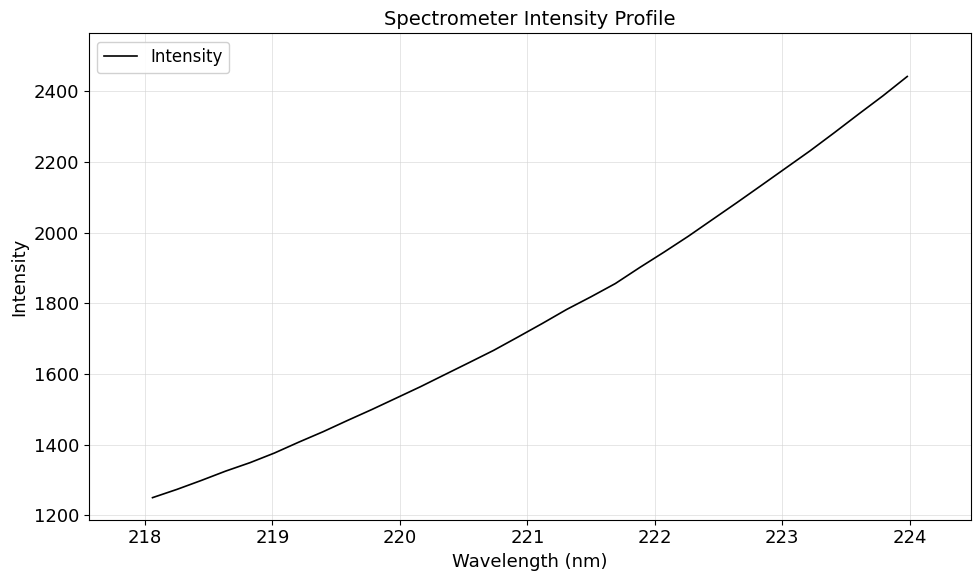

What is the difference between the maximum and minimum values?

1192.1